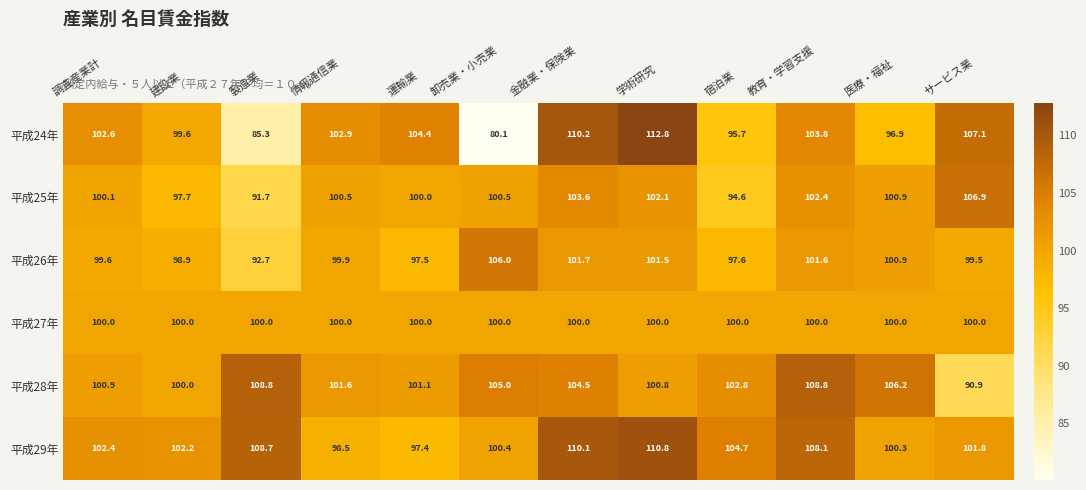

What is the sum of the 平成25年 values at 学術研究 and 宿泊業?

196.7